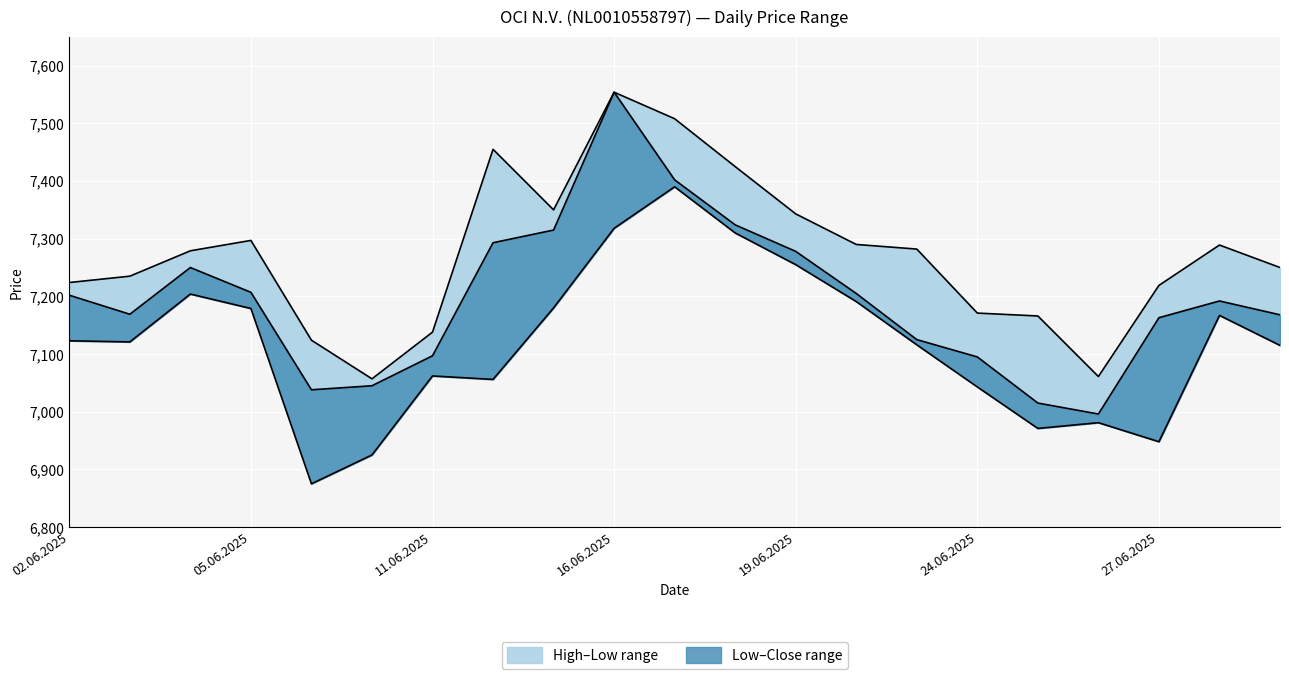

What is the label of the 3rd point from the left?

04.06.2025